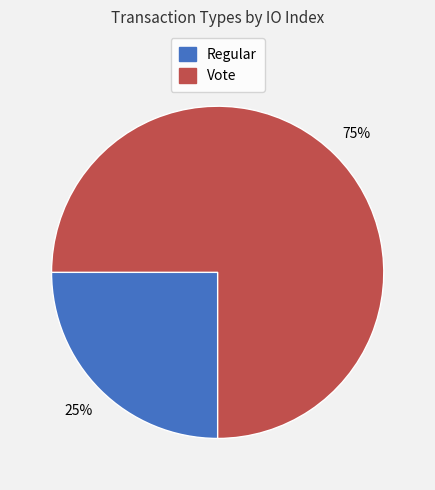

Combined, do Regular and Vote account for over 50%?

Yes